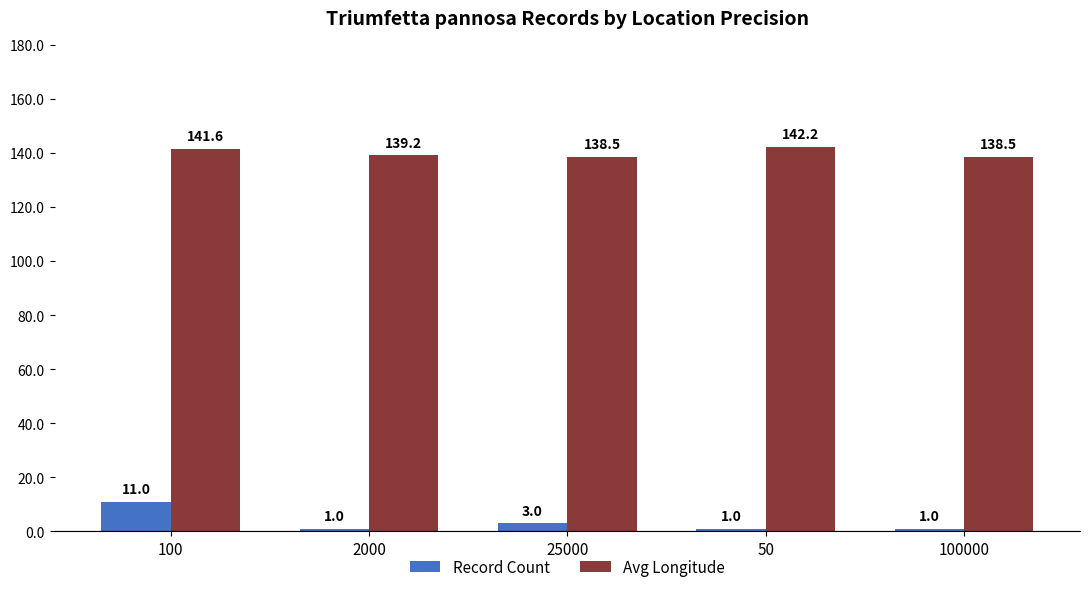

Which series has the largest range (max minus min)?

Record Count